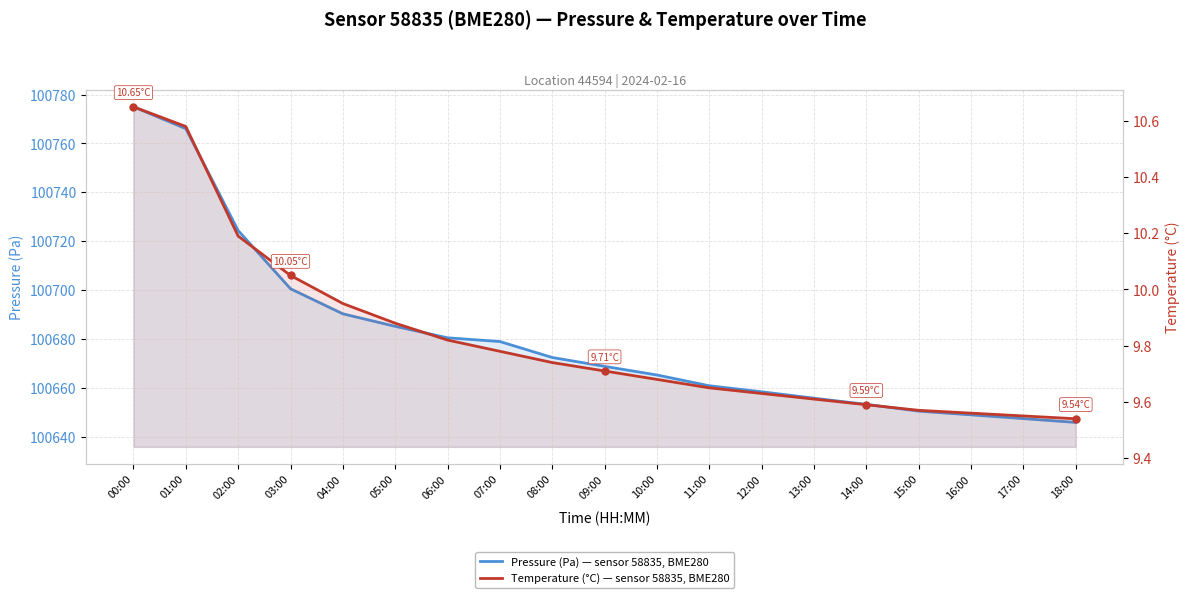

The Pressure (Pa) — sensor 58835, BME280 series shows 135024.2 at 16:00. True or false?

False